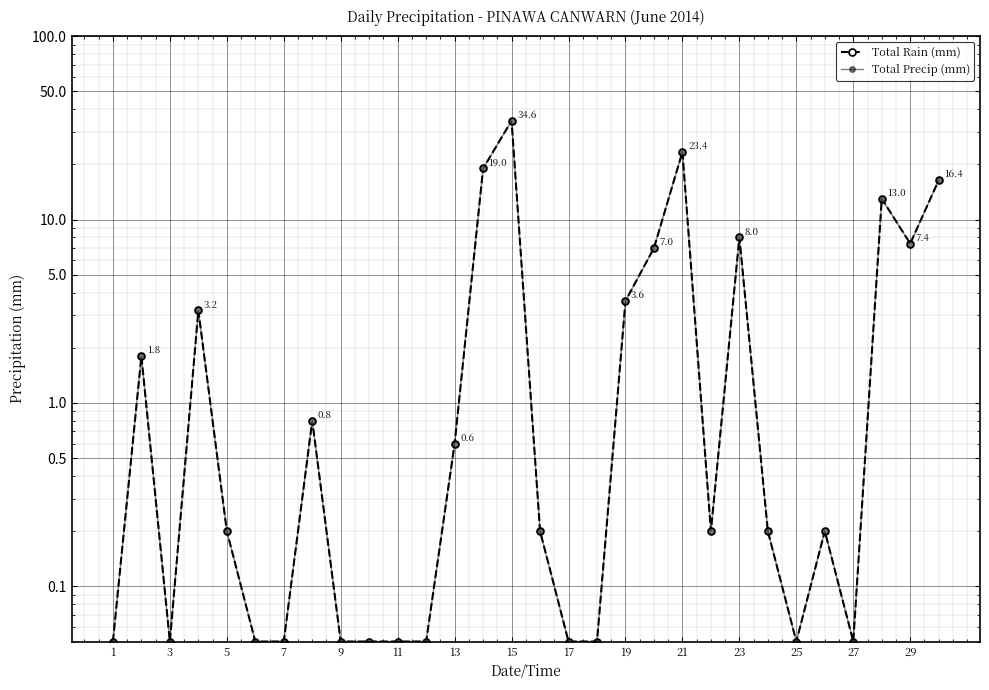

Which series changed the most between 3 and 23?

Total Rain (mm)